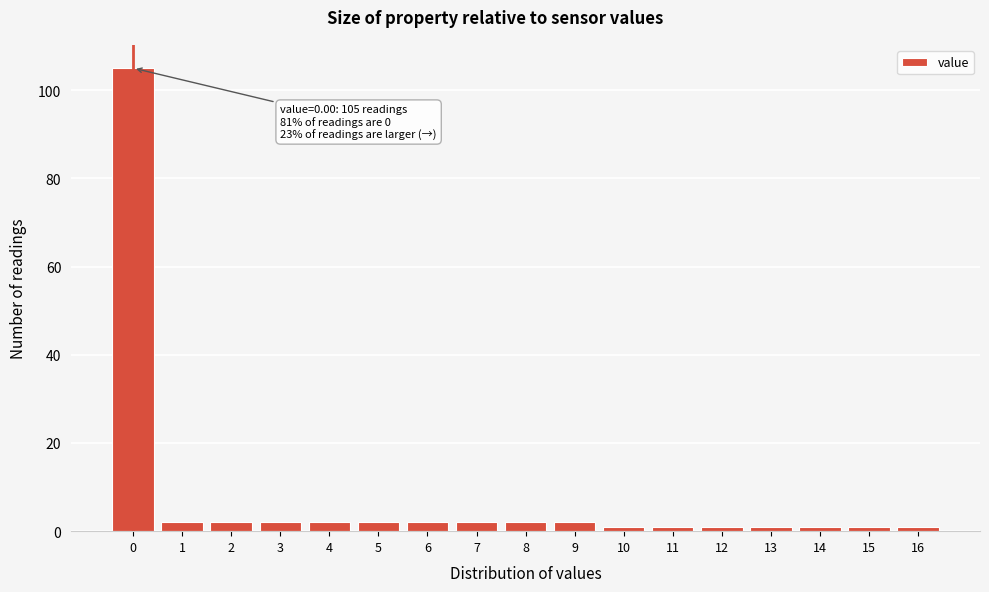

Reading left to right, transcribe all the data shown in this chart.

105	2	2	2	2	2	2	2	2	2	1	1	1	1	1	1	1